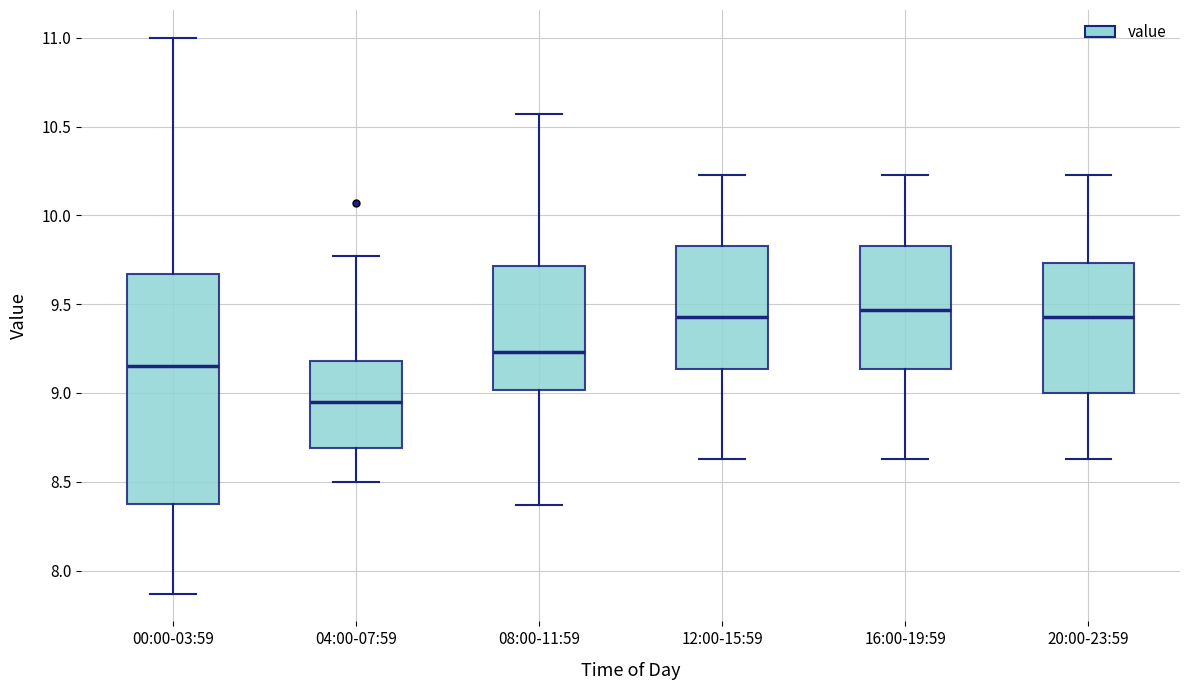

Where does the median line of the box for 08:00-11:59 sit on the y-axis? The values are not printed on the chart, so give them approximately, as read against the axis.

9.25